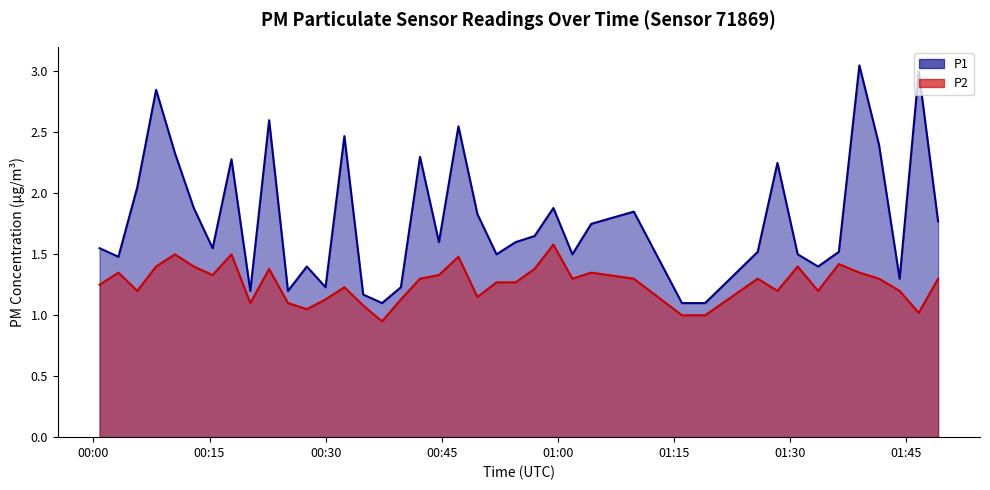

List the series in order of their peak value, highest first.

P1, P2